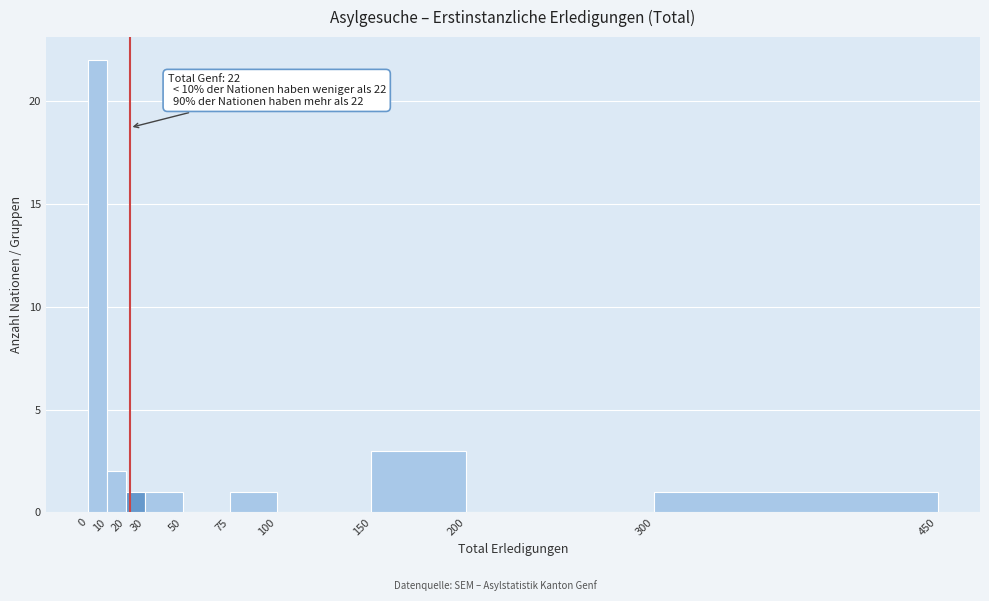

Over which range of the x-axis is the bar tallest?

0 to 10